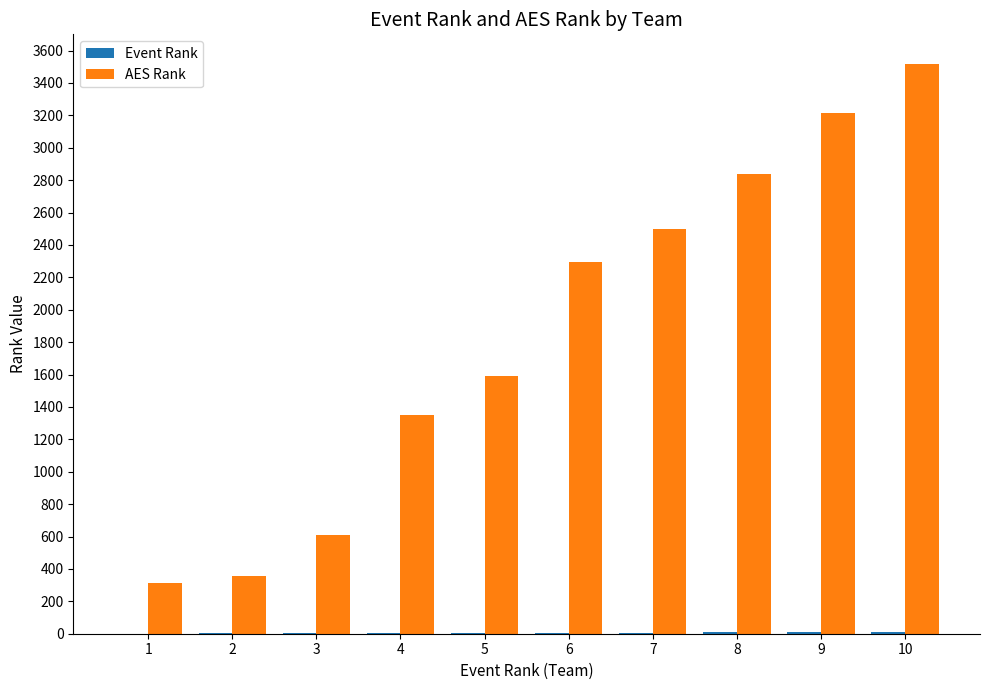

Between 2 and 9, which series saw the biggest shift?

AES Rank